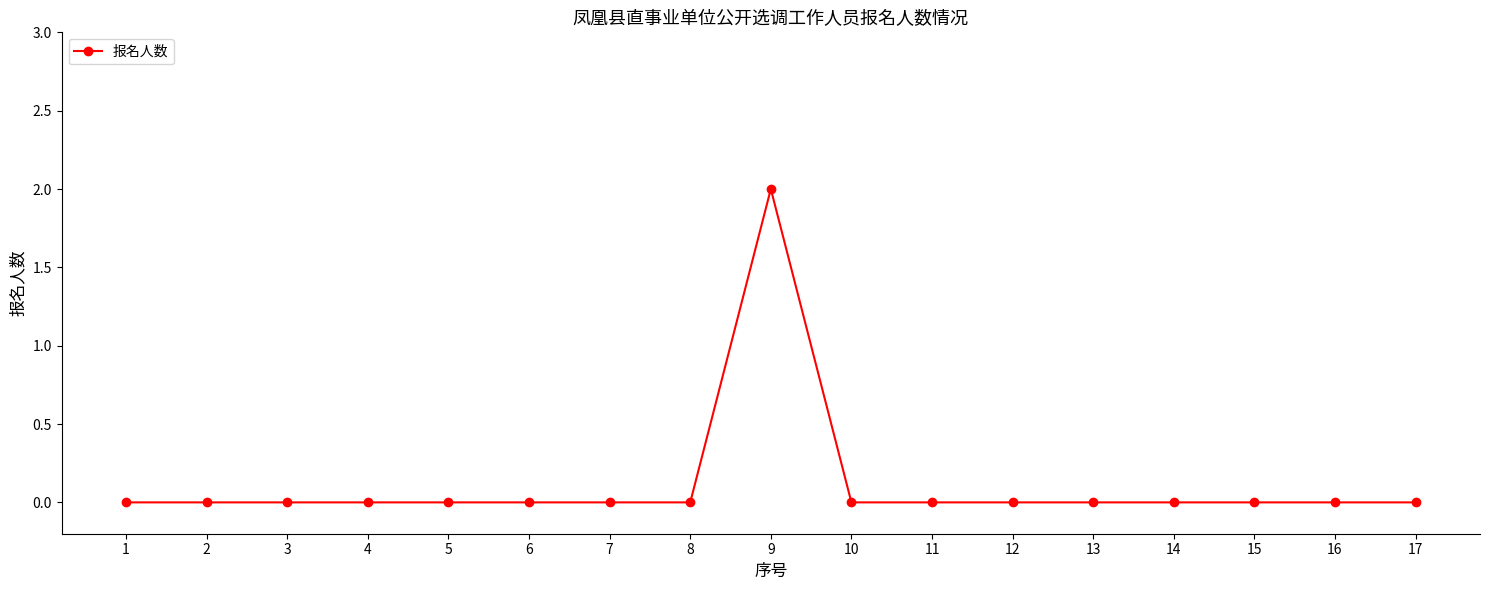

The value at 4 is 0. True or false?

True